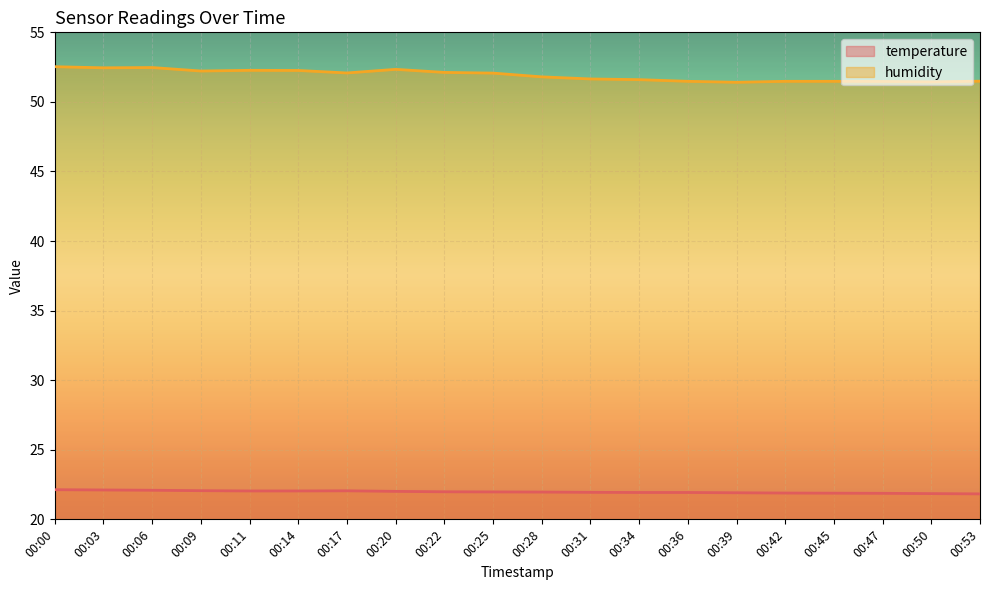

True or false: humidity and temperature intersect in this chart.

False